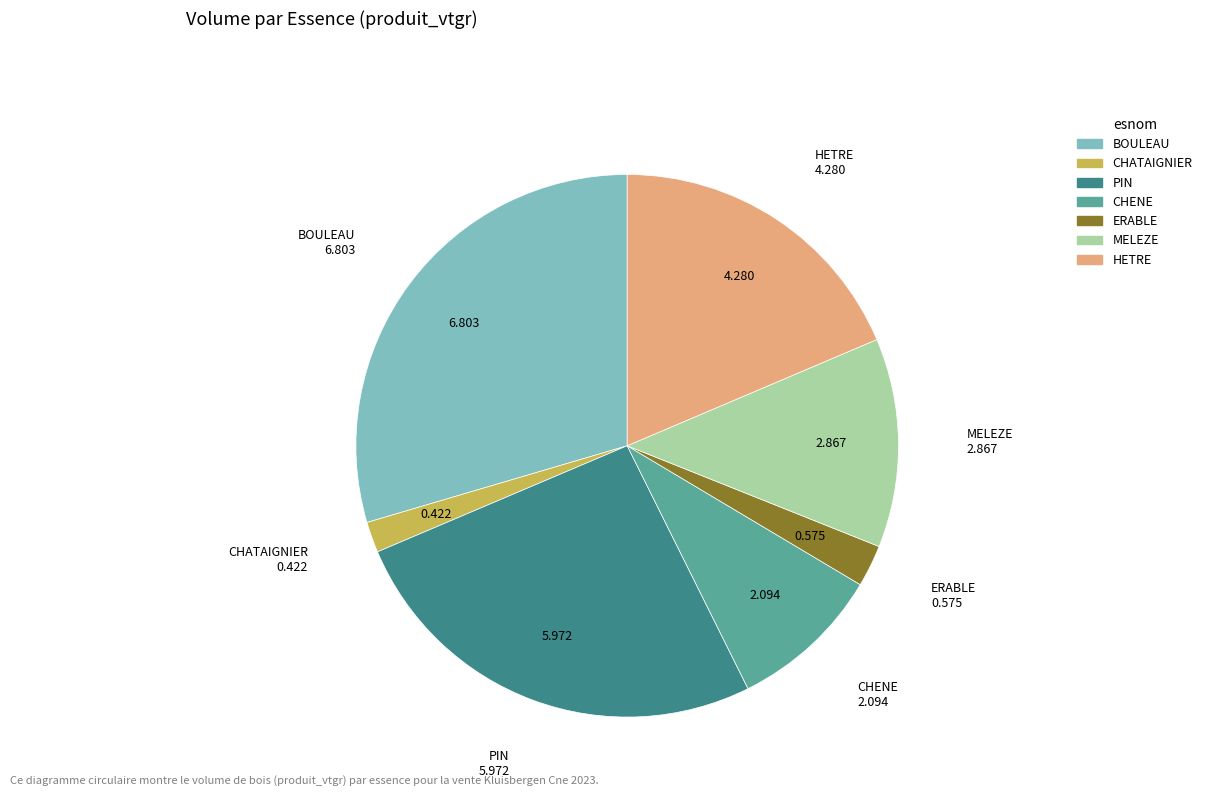

Does CHENE account for over 50% of the chart?

No